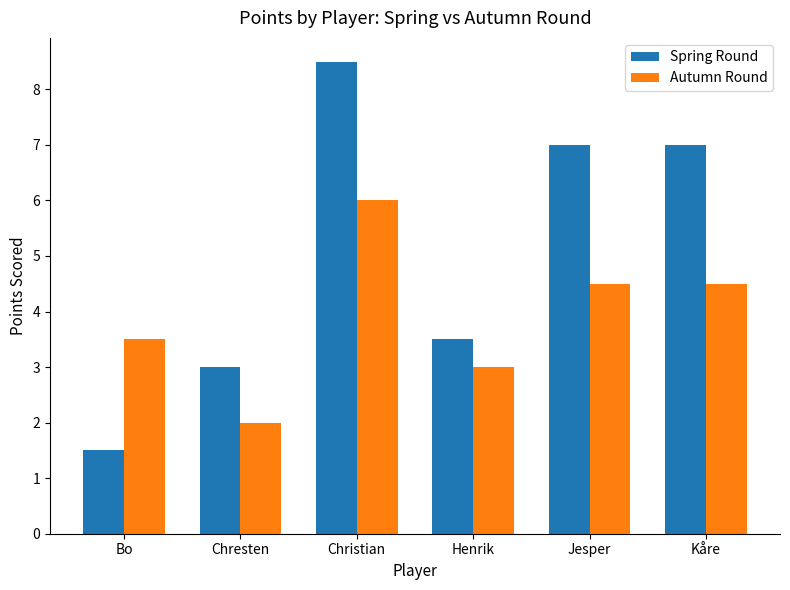

What value does the Autumn Round series have at Christian?

6.0